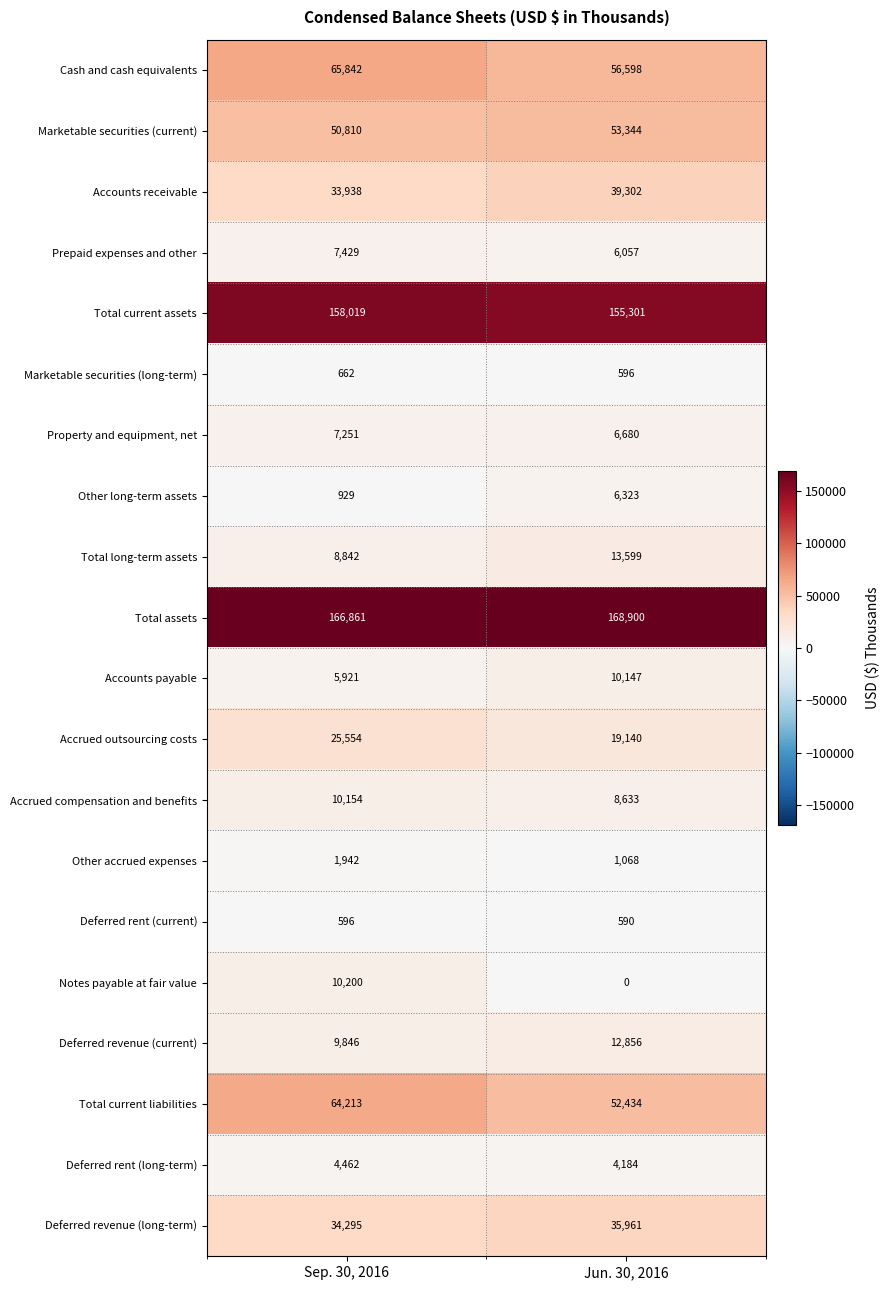

The Total long-term assets series shows 8842 at Sep. 30, 2016. True or false?

True